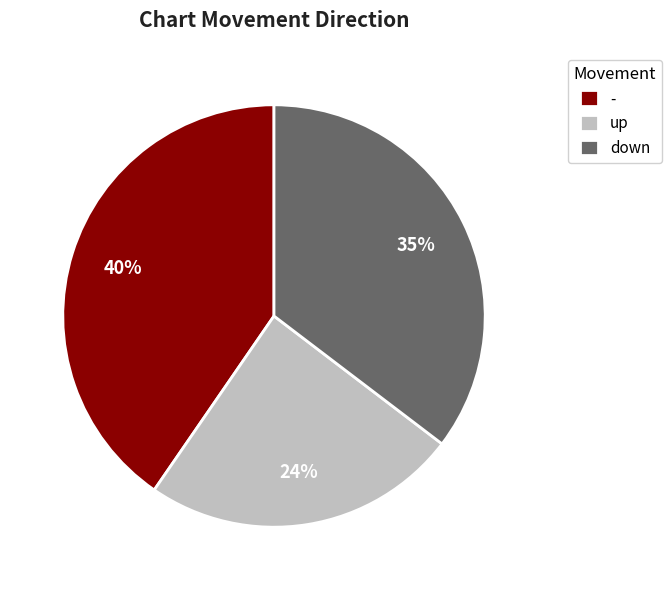

Is there any slice that represents more than half of the pie?

No